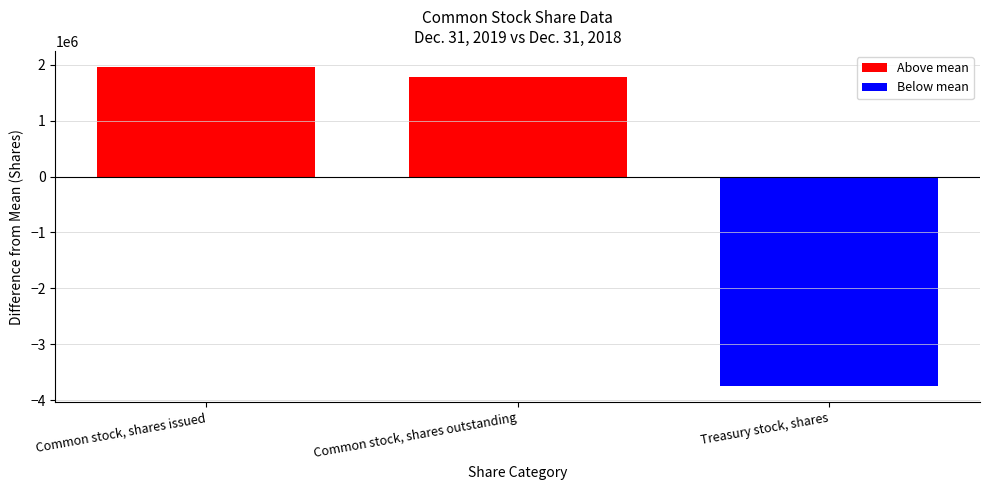

What is the sum of all Dec. 31, 2018 values?

11775798